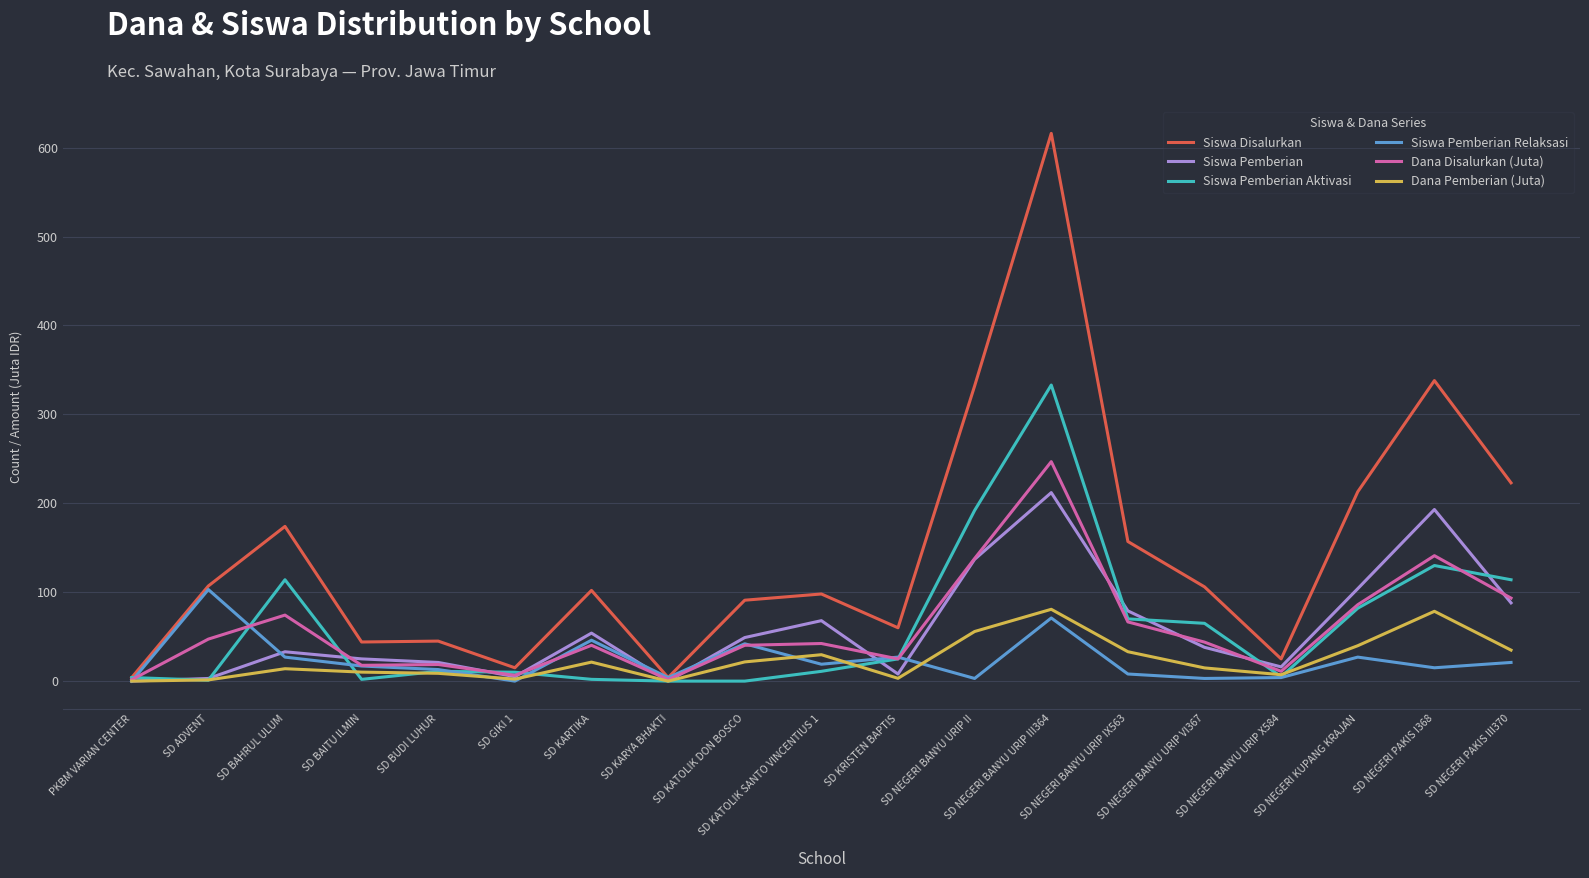

What is the total value across all series at SD KATOLIK DON BOSCO?

243.9